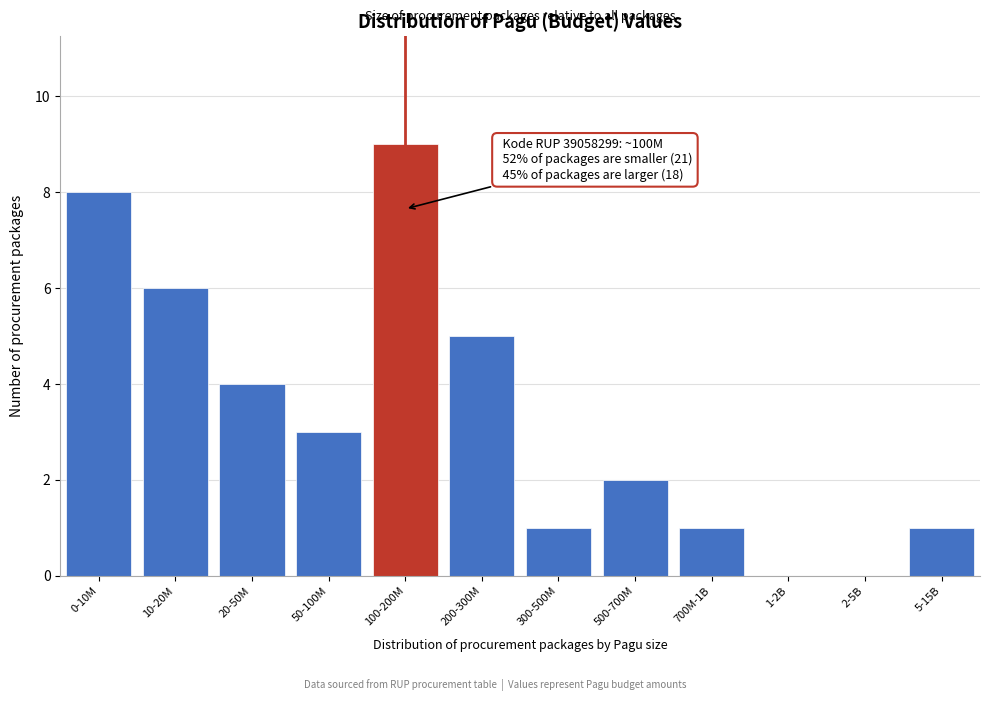

Reading left to right, transcribe all the data shown in this chart.

0-10M=8	10-20M=6	20-50M=4	50-100M=3	100-200M=9	200-300M=5	300-500M=1	500-700M=2	700M-1B=1	1-2B=0	2-5B=0	5-15B=1